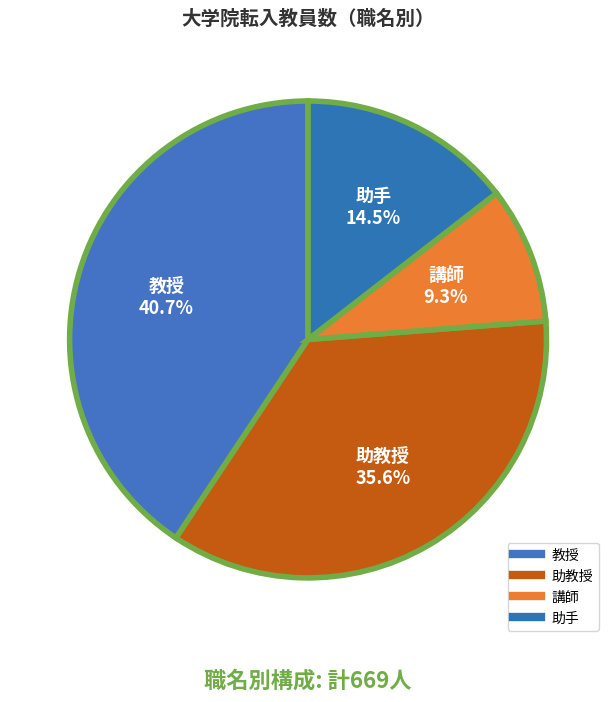

True or false: 助手 accounts for 29% of the total.

False